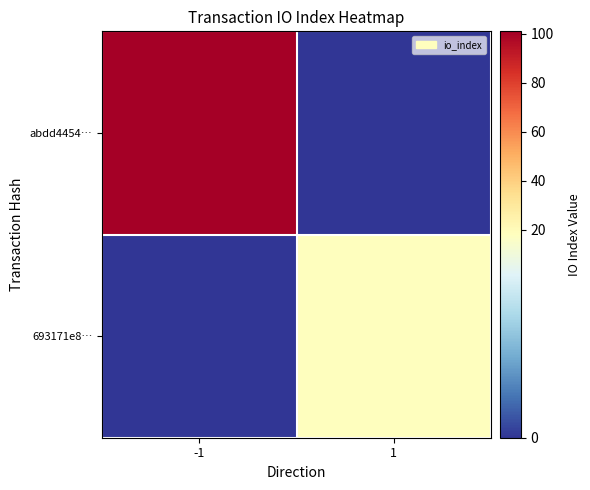

Which series has the largest range (max minus min)?

abdd4454…